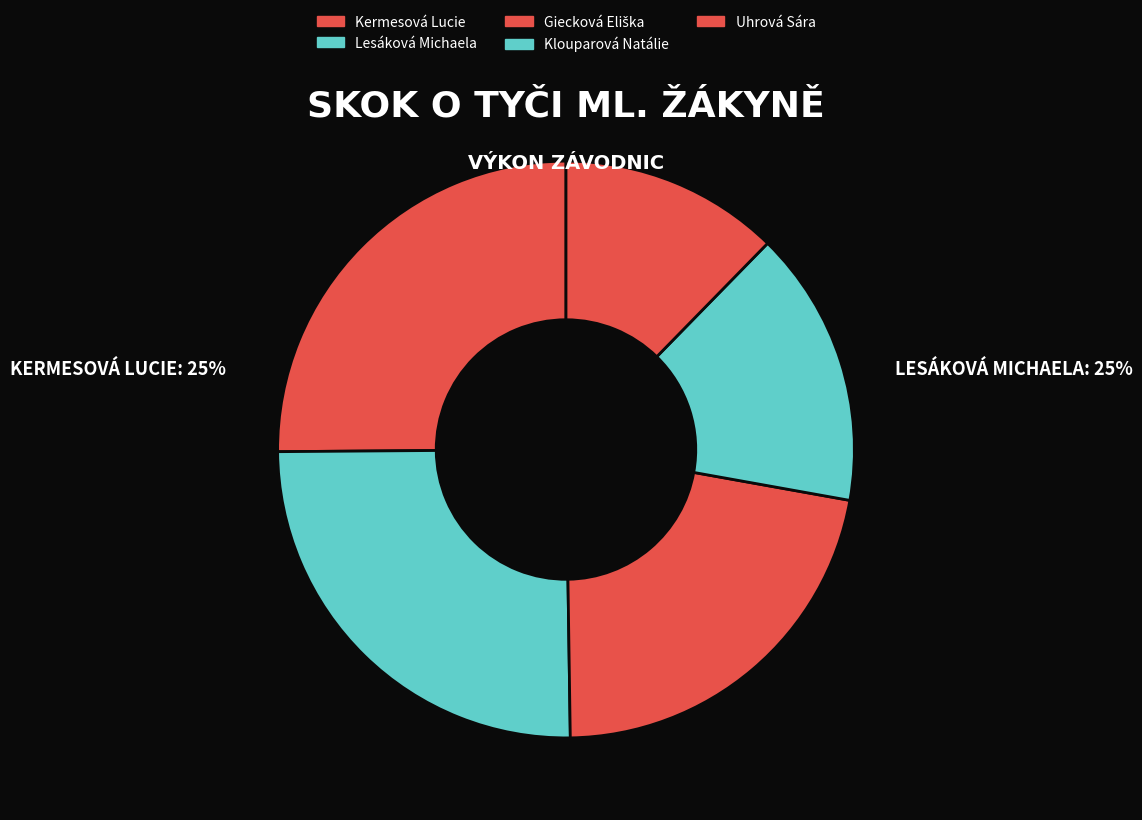

Is Uhrová Sára the majority of the pie?

No